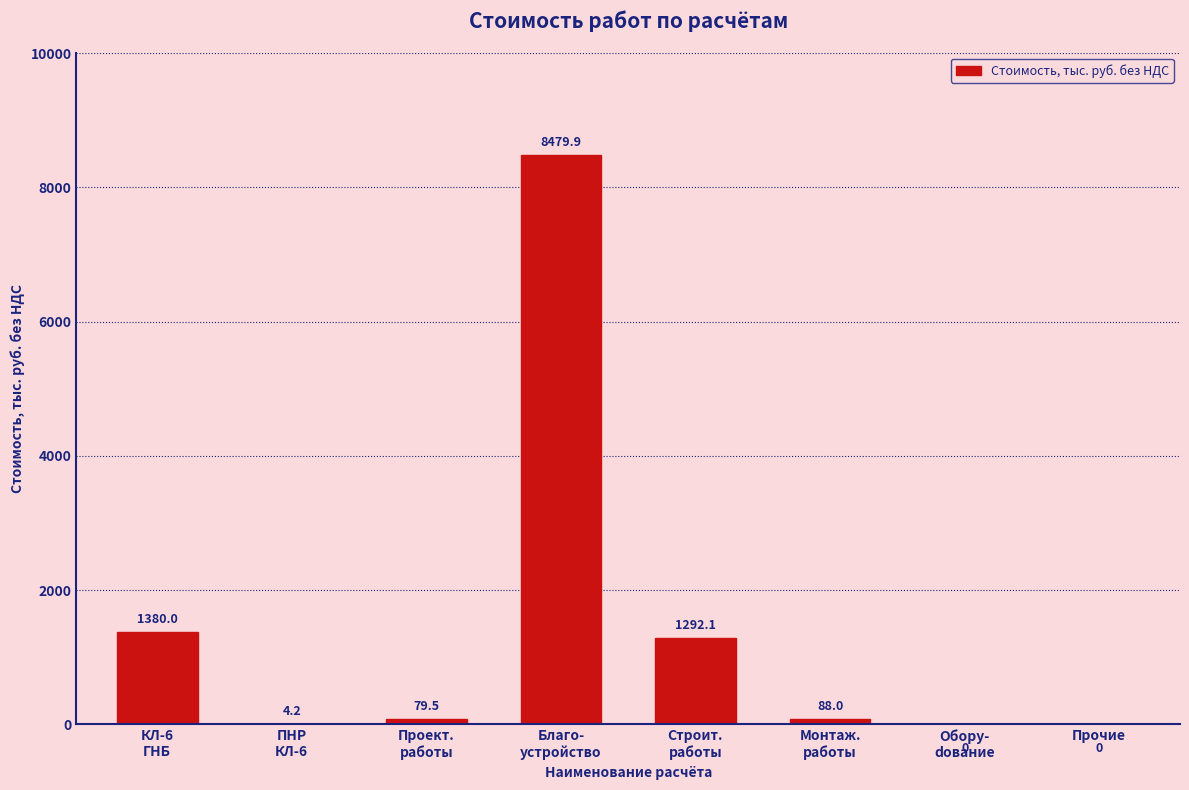

Where is the data nearest to the value 4239?

КЛ-6
ГНБ